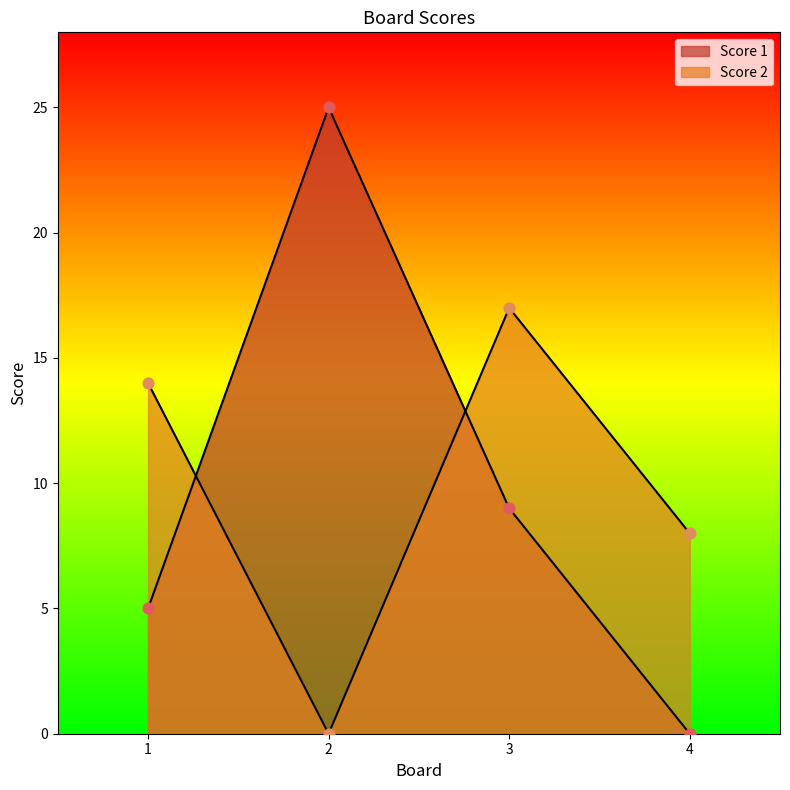

What are all the series names shown in the legend?

Score 1, Score 2